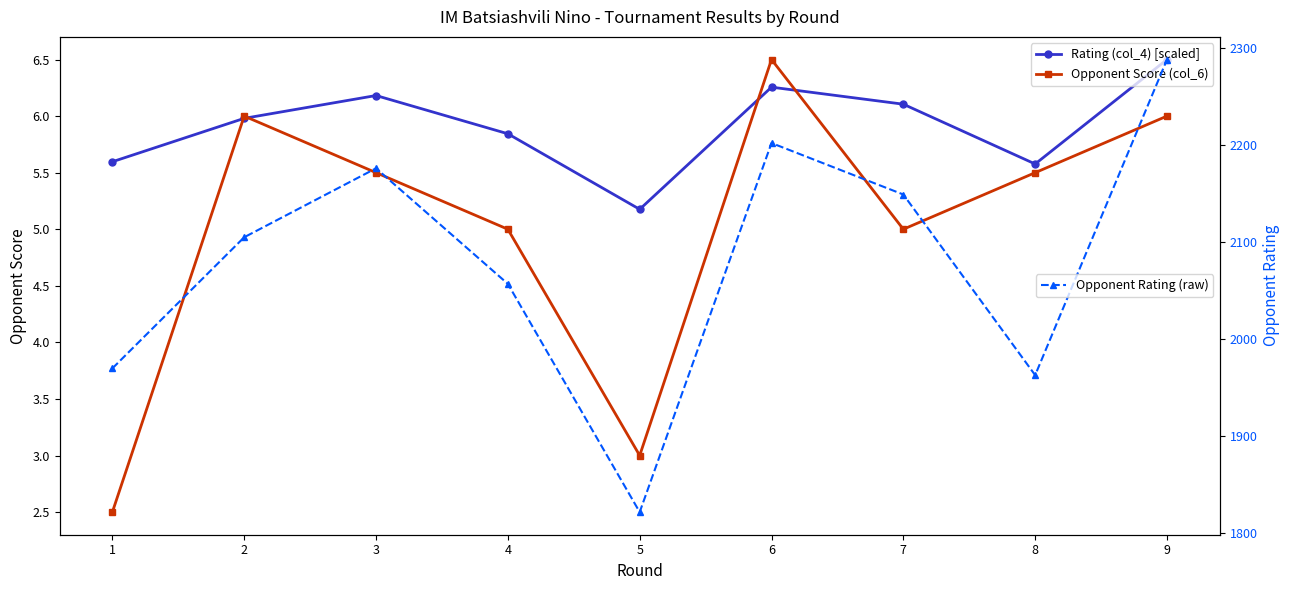

What is the total value across all series at 3?

2187.7